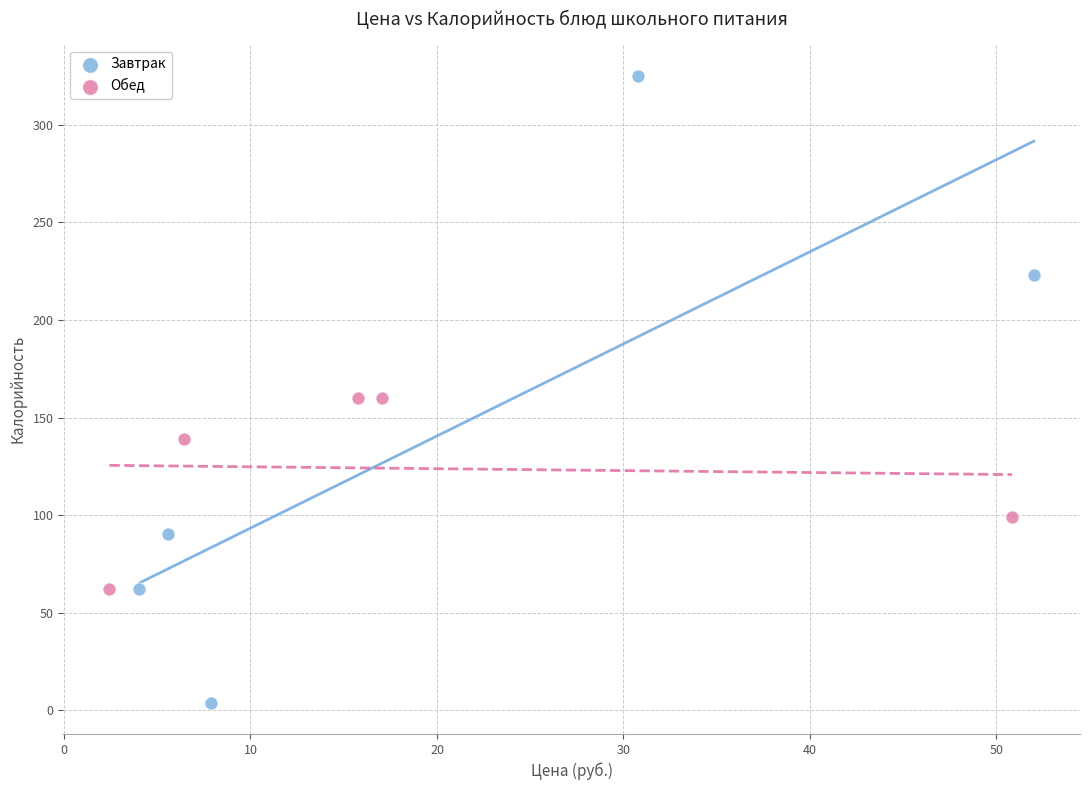

Which series reaches the maximum Y coordinate?

Завтрак